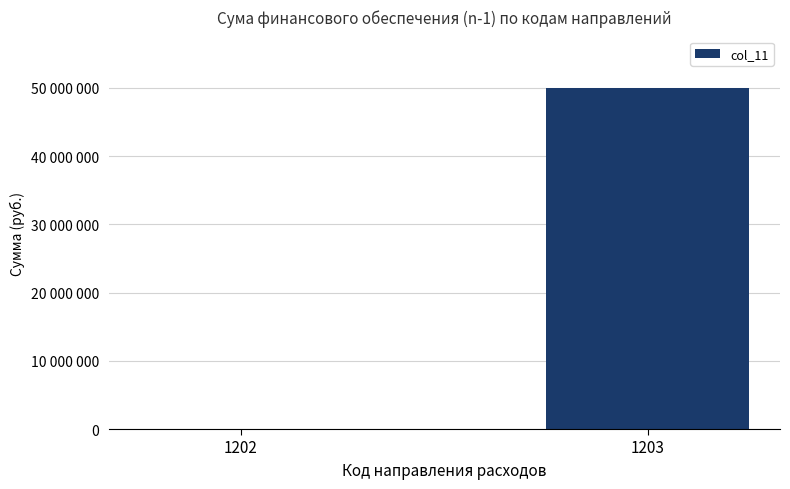

Where is the data nearest to the value 25000100?

1202